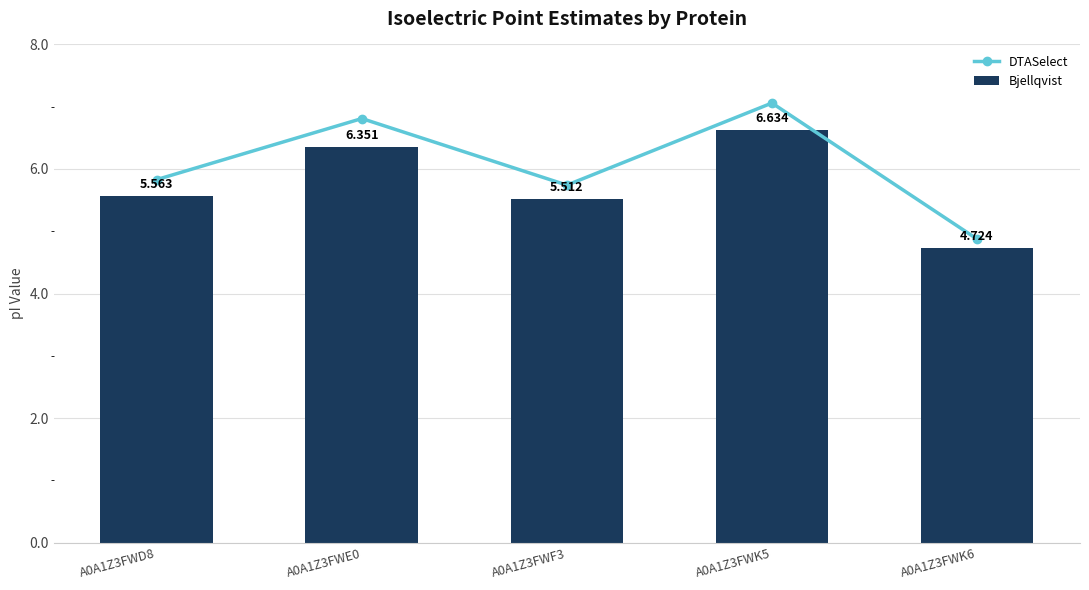

What is the difference between the Bjellqvist values at A0A1Z3FWD8 and A0A1Z3FWK6?

0.8